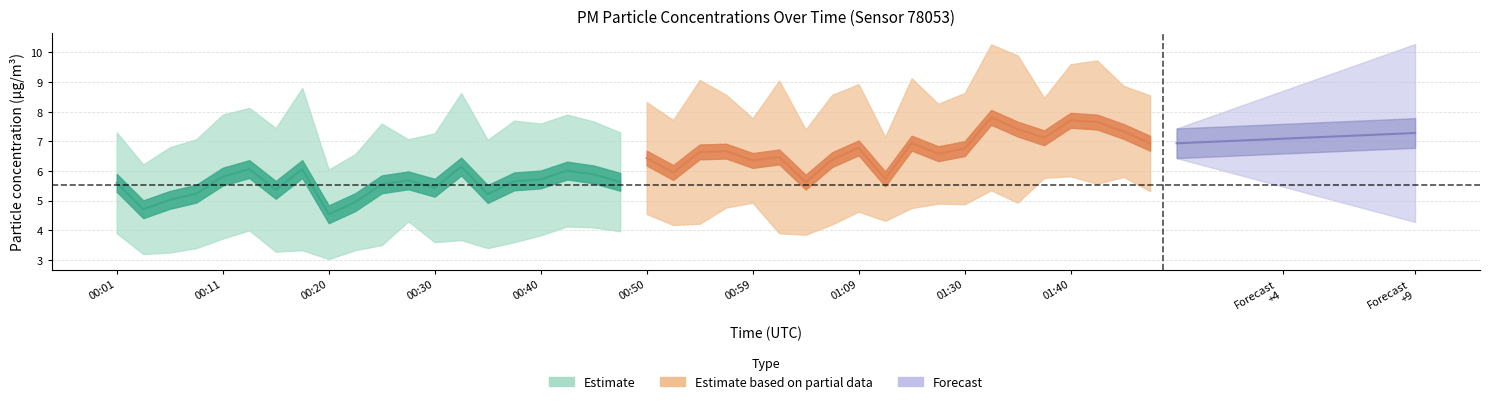

Between 4 and 1, which is larger?

4